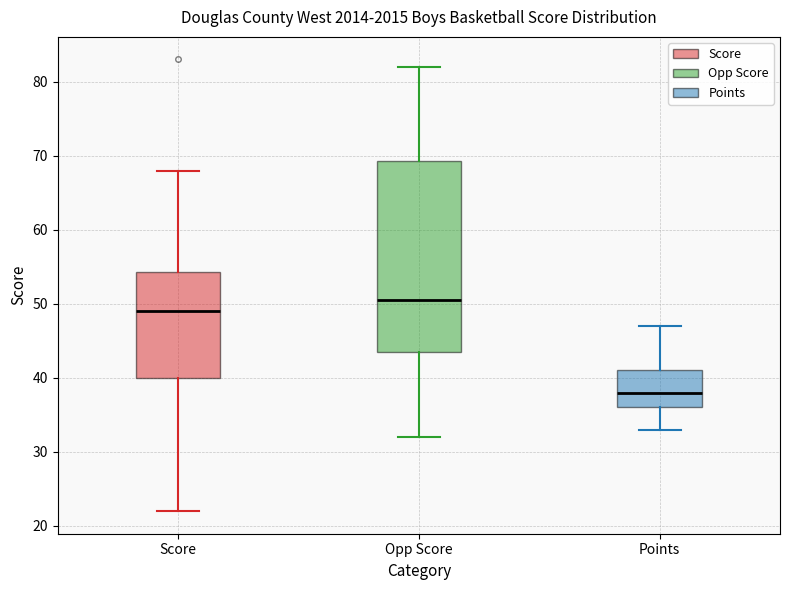

Which box's median line is the highest?

Opp Score